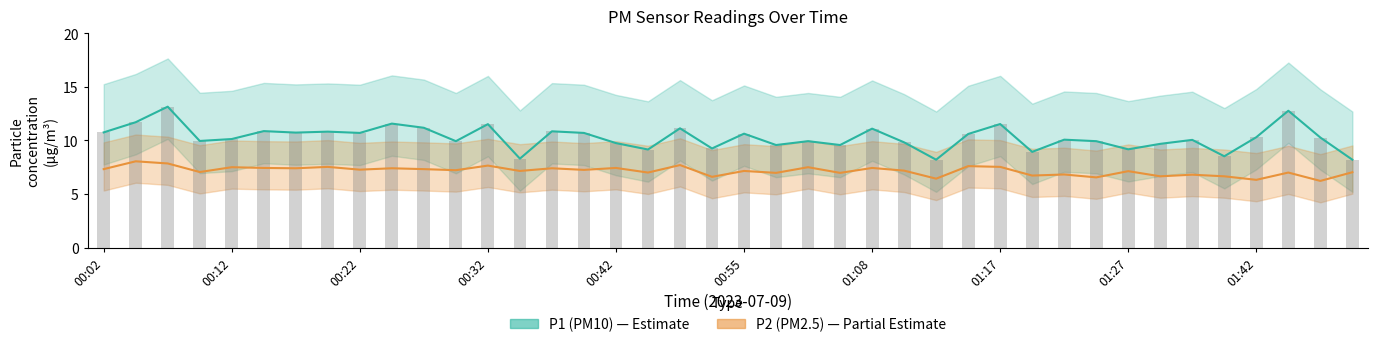

Reading left to right, list all the values displayed in this chart.

P1: 00:02=10.8	00:04=11.7	00:07=13.2	00:09=9.9	00:12=10.1	00:14=10.9	00:17=10.7	00:19=10.8	00:22=10.7	00:24=11.6	00:27=11.2	00:29=9.9	00:32=11.5	00:34=8.3	00:37=10.8	00:39=10.7	00:42=9.8	00:44=9.2	00:50=11.1	00:52=9.2	00:55=10.6	00:57=9.6	01:00=9.9	01:05=9.6	01:08=11.1	01:10=9.8	01:13=8.2	01:15=10.6	01:17=11.5	01:20=8.9	01:22=10.1	01:25=9.9	01:27=9.2	01:30=9.7	01:32=10.1	01:37=8.5	01:42=10.3	01:45=12.8	01:47=10.3	01:49=8.2
P2: 00:02=7.3	00:04=8.1	00:07=7.8	00:09=7.0	00:12=7.5	00:14=7.4	00:17=7.4	00:19=7.5	00:22=7.3	00:24=7.4	00:27=7.3	00:29=7.2	00:32=7.7	00:34=7.2	00:37=7.4	00:39=7.2	00:42=7.4	00:44=7.0	00:50=7.7	00:52=6.6	00:55=7.2	00:57=7.0	01:00=7.5	01:05=7.0	01:08=7.4	01:10=7.2	01:13=6.4	01:15=7.6	01:17=7.5	01:20=6.7	01:22=6.8	01:25=6.5	01:27=7.1	01:30=6.7	01:32=6.8	01:37=6.7	01:42=6.3	01:45=7.0	01:47=6.2	01:49=7.0